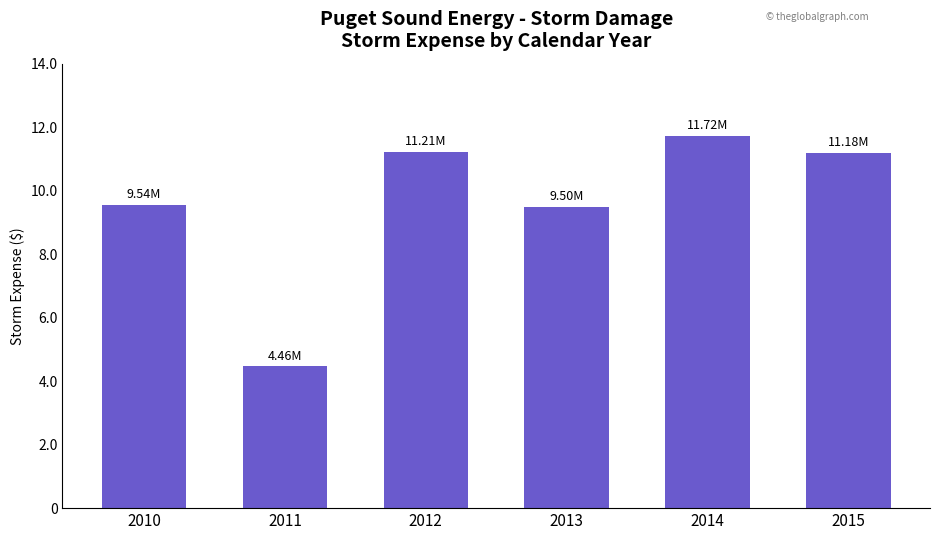

What is the sum of all values?

57613619.6